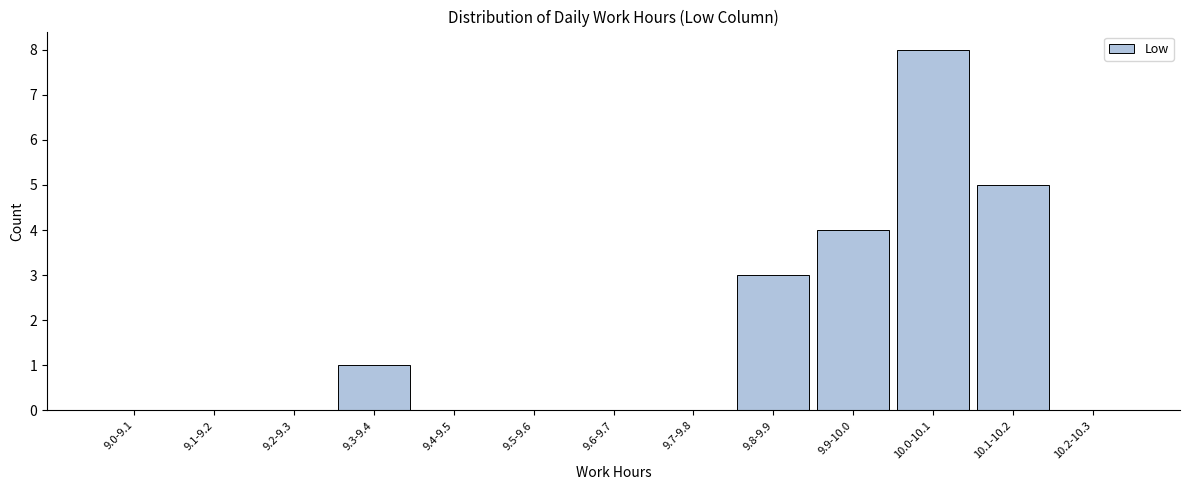

Reading right to left, extract all data points from this chart.

10.2-10.3=0	10.1-10.2=5	10.0-10.1=8	9.9-10.0=4	9.8-9.9=3	9.7-9.8=0	9.6-9.7=0	9.5-9.6=0	9.4-9.5=0	9.3-9.4=1	9.2-9.3=0	9.1-9.2=0	9.0-9.1=0